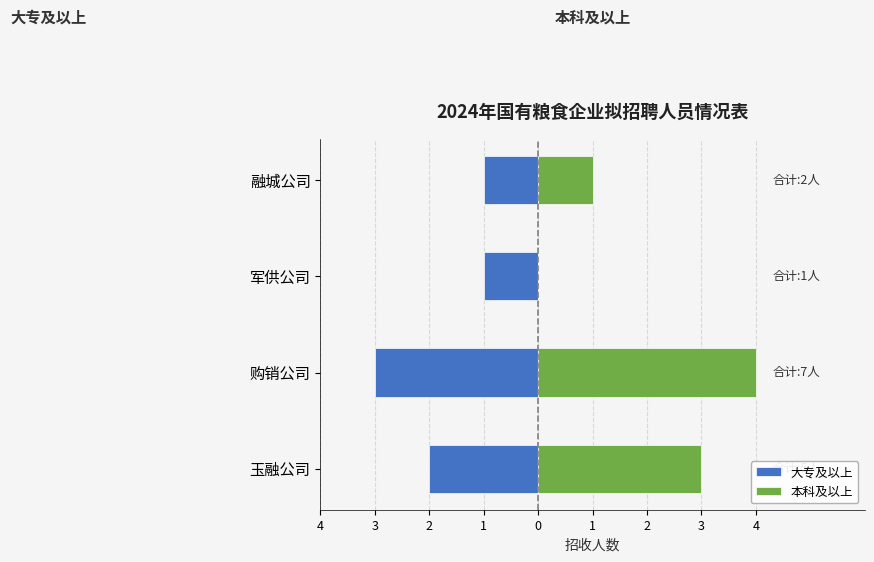

Count the 本科及以上 values in the range 1 to 4.

3